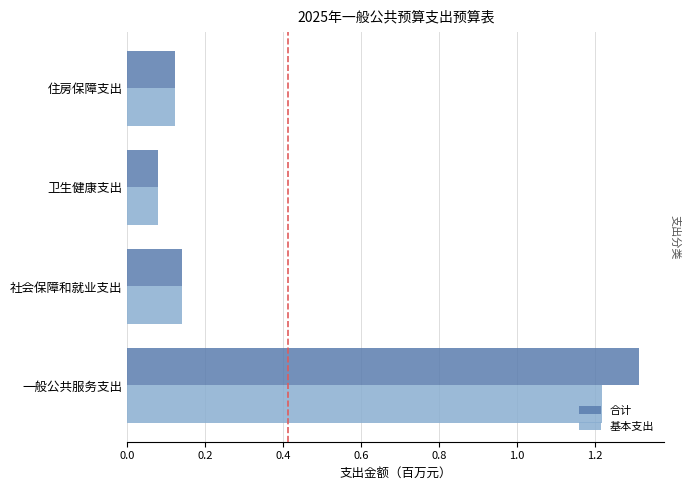

Rank the series by their average value, from highest to lowest.

合计, 基本支出